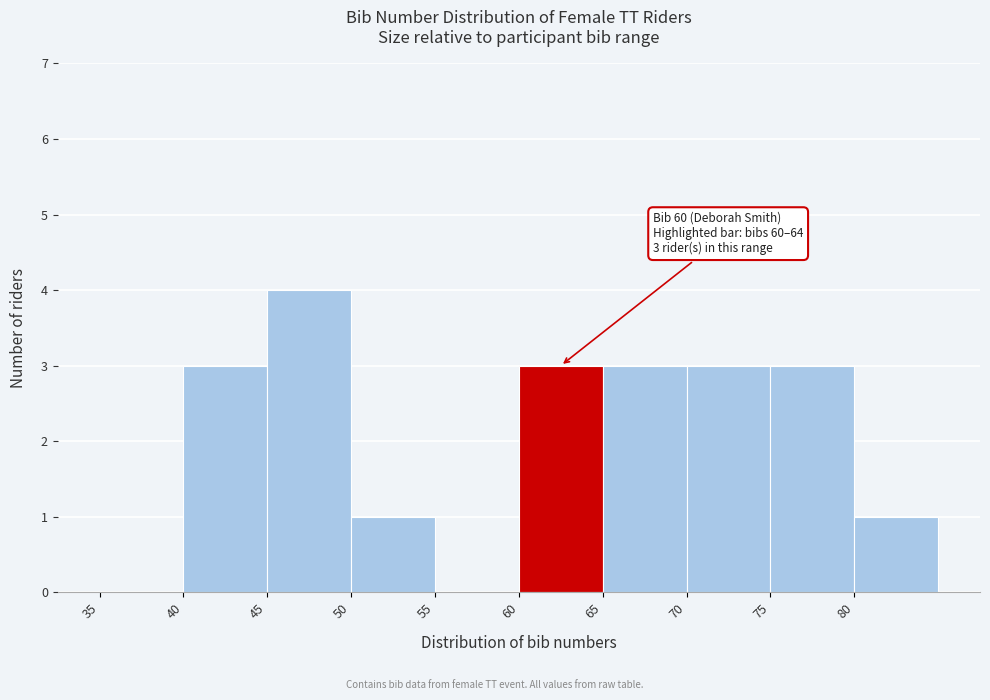

Which range on the x-axis has the tallest bar?

45 to 50